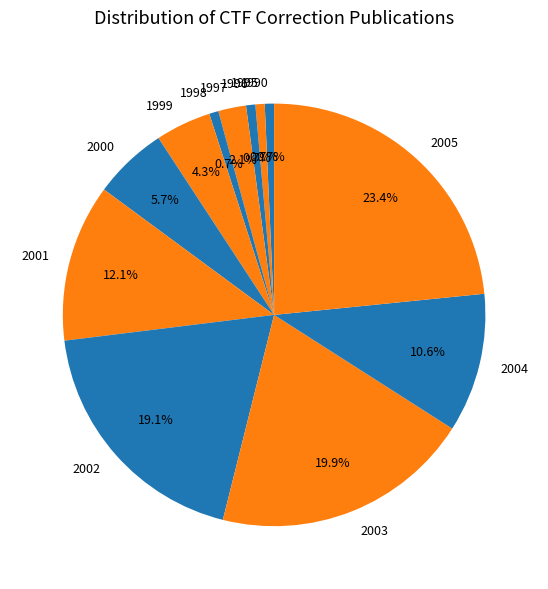

What percentage is the 2000 slice, to the nearest percent?

6%